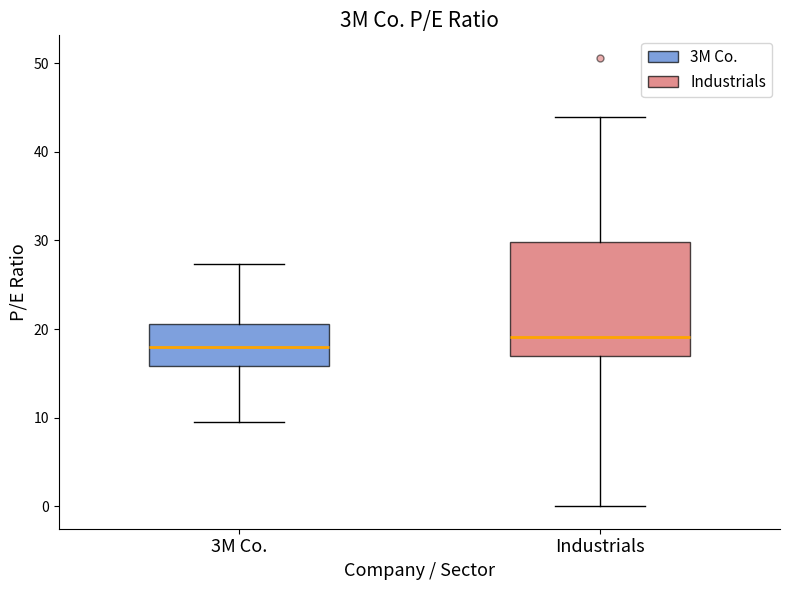

Reading left to right, read every box against the y-axis: the position of its median line, the range the box covers, and the ends of its whiskers. The values are not printed on the chart, so give them approximately, as read against the axis.

3M Co.: median 18, box 16 to 21, whiskers 10 to 27
Industrials: median 19, box 17 to 30, whiskers 0 to 44